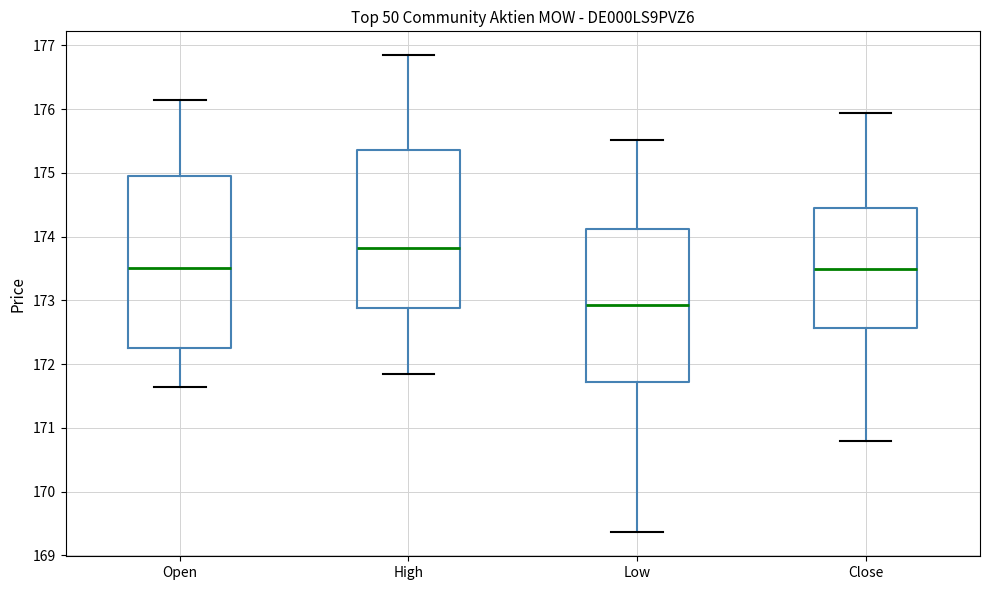

Comparing the boxes themselves (not the whiskers), which one is the tallest?

Open